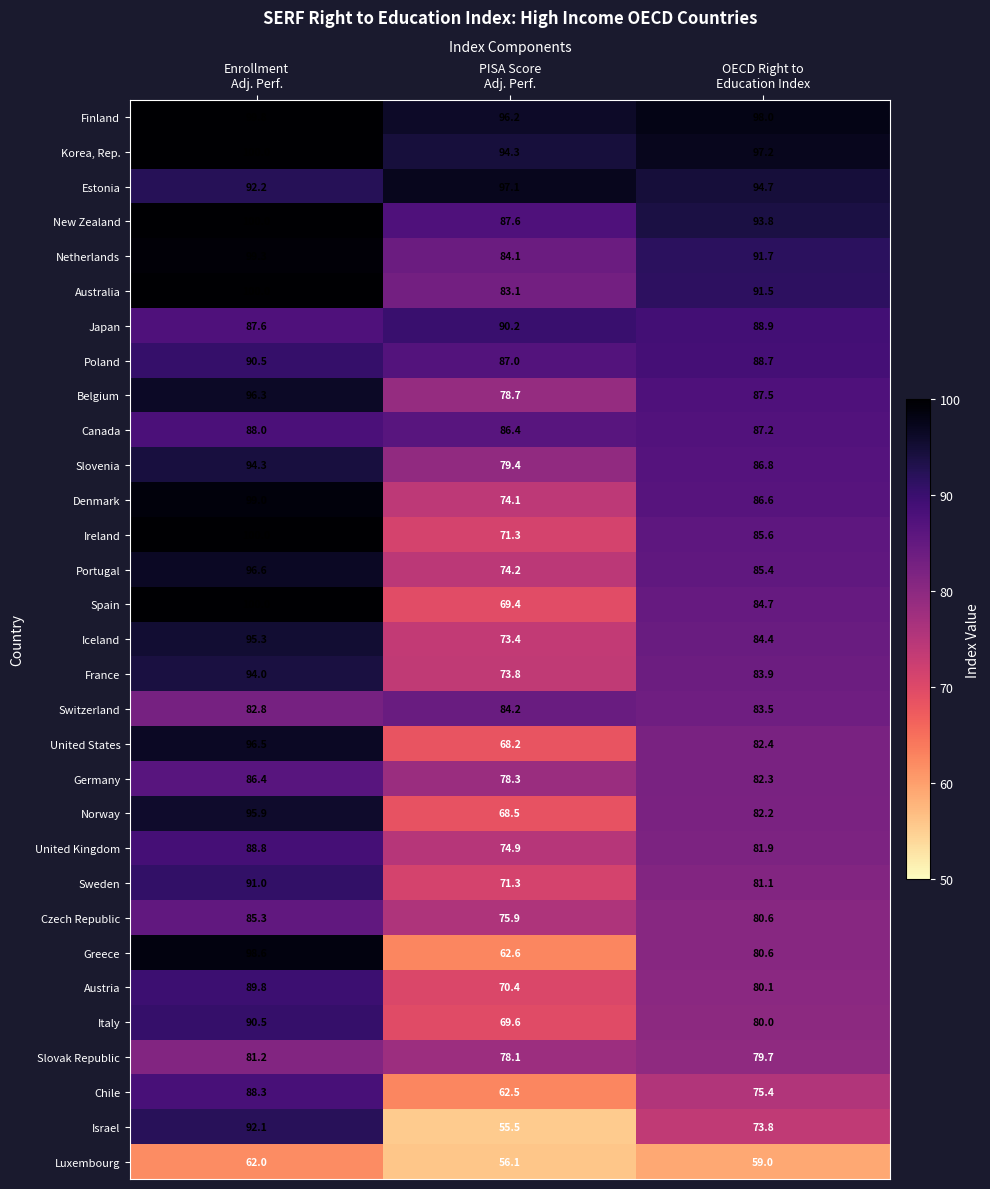

What is the difference between the maximum and second lowest values in the Switzerland series?

0.7